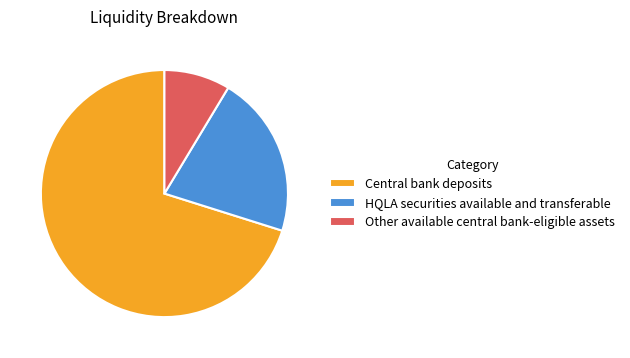

Is the sum of Central bank deposits and Other available central bank-eligible assets greater than half?

Yes